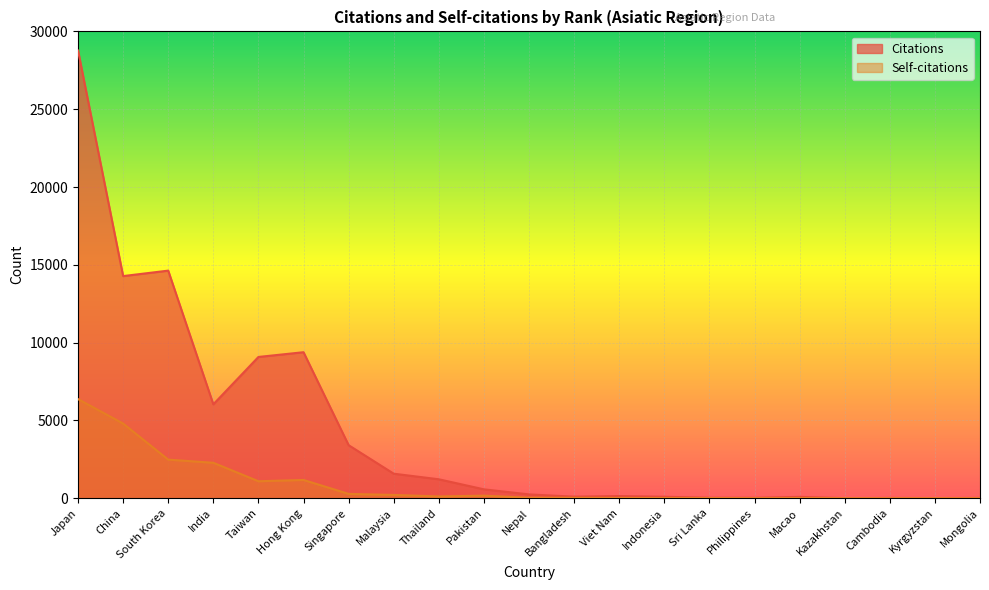

True or false: Self-citations and Citations intersect in this chart.

False